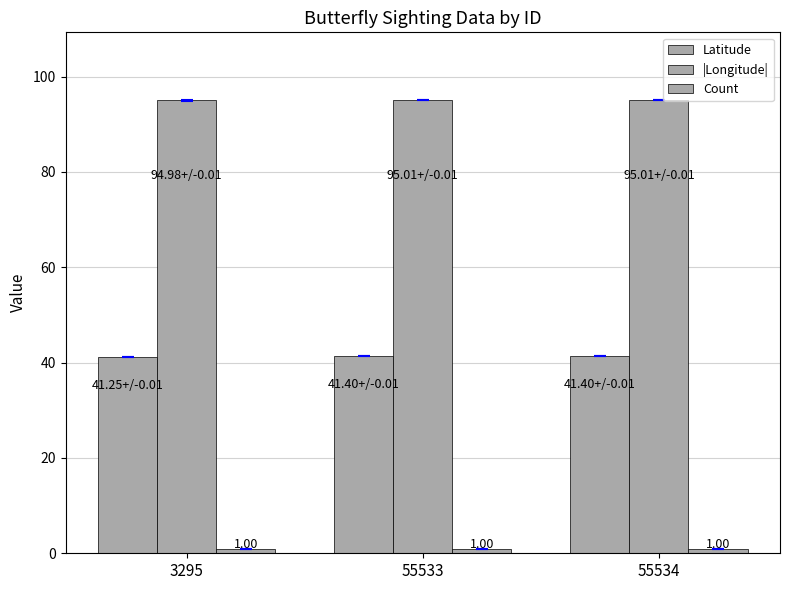

How many bars are there in each group?

3